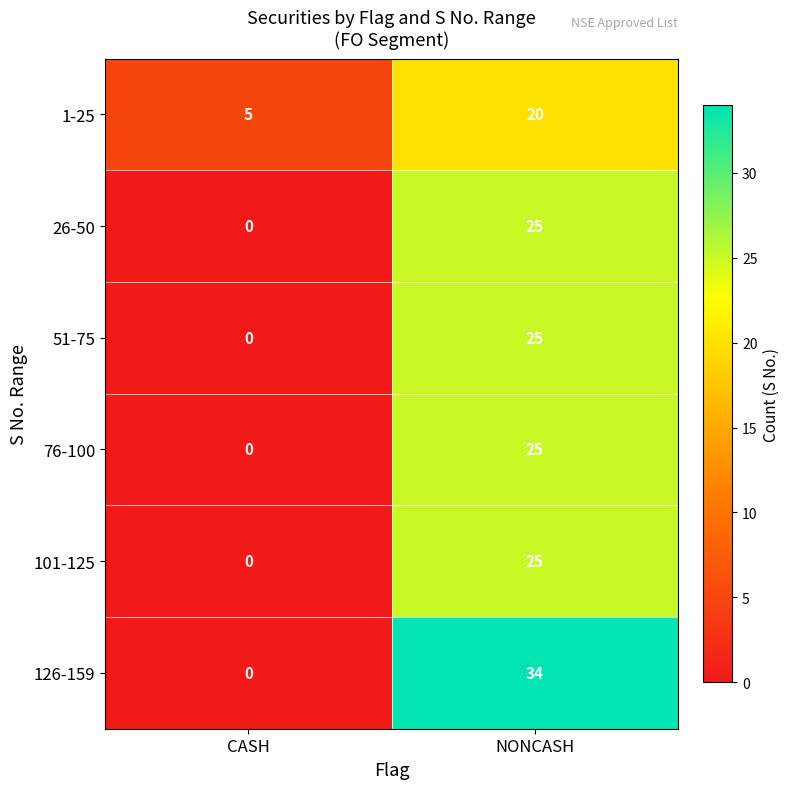

At which category is the sum across all series the highest?

NONCASH